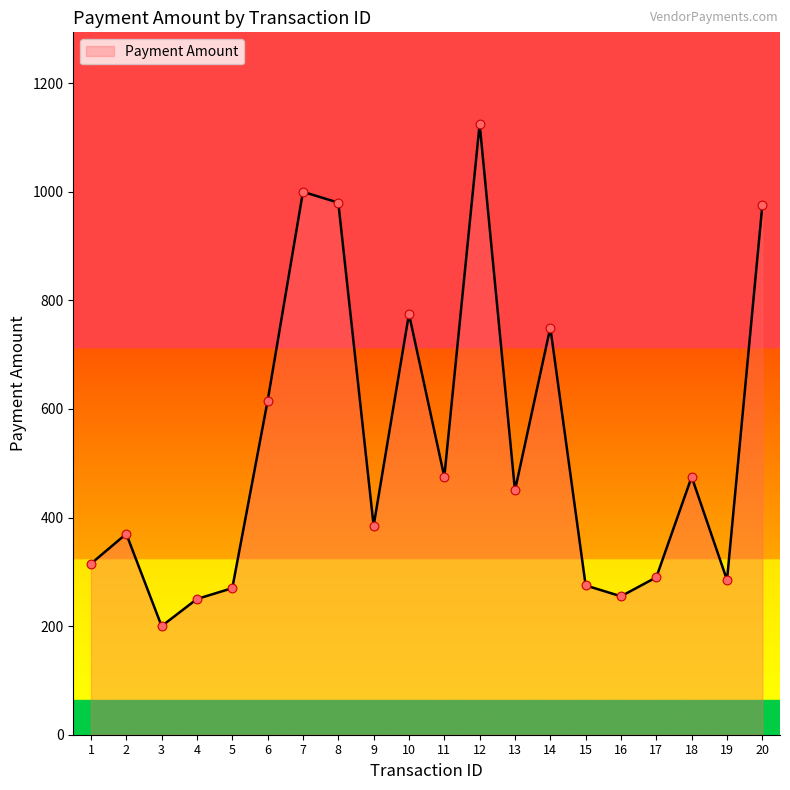

Between 18 and 17, which is larger?

18